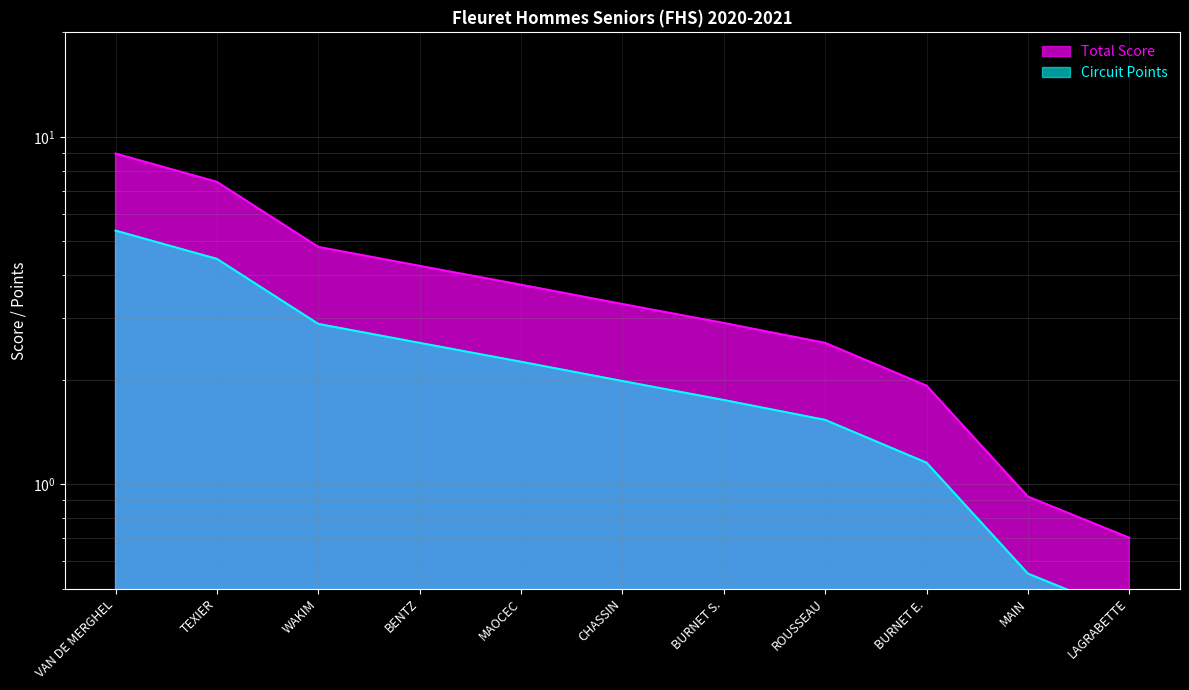

True or false: Total Score has a value of 7.1 at 4.

False